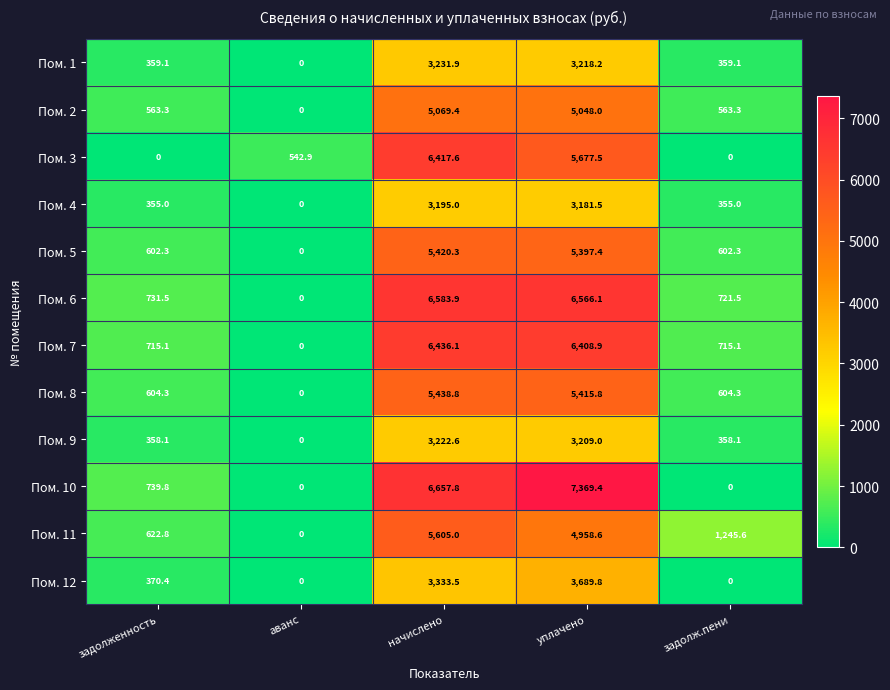

Rank the series by their maximum value, from lowest to highest.

Пом. 4, Пом. 9, Пом. 1, Пом. 12, Пом. 2, Пом. 5, Пом. 8, Пом. 11, Пом. 3, Пом. 7, Пом. 6, Пом. 10